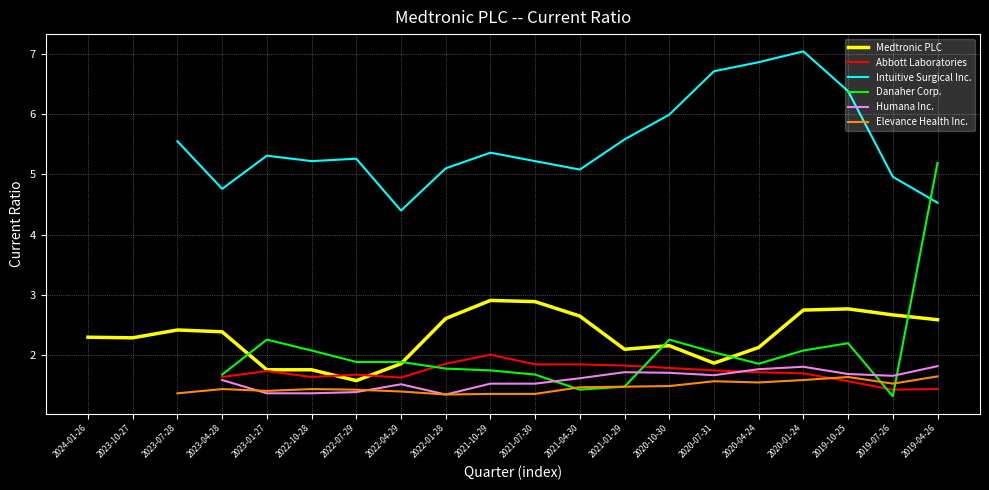

What is the value of the Abbott Laboratories point at the 4th from the left?

1.6